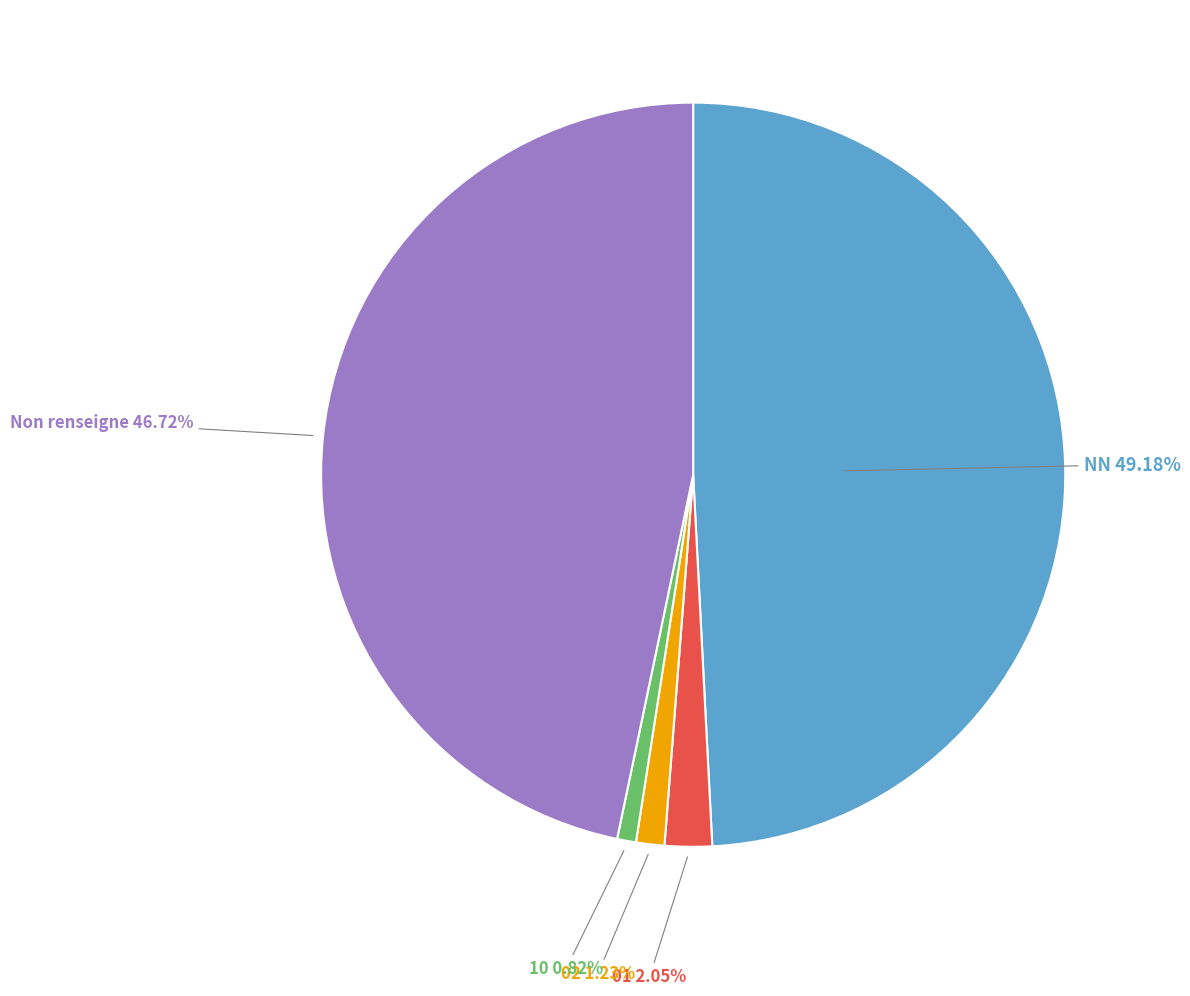

To the nearest percent, what is the average slice percentage?

20%